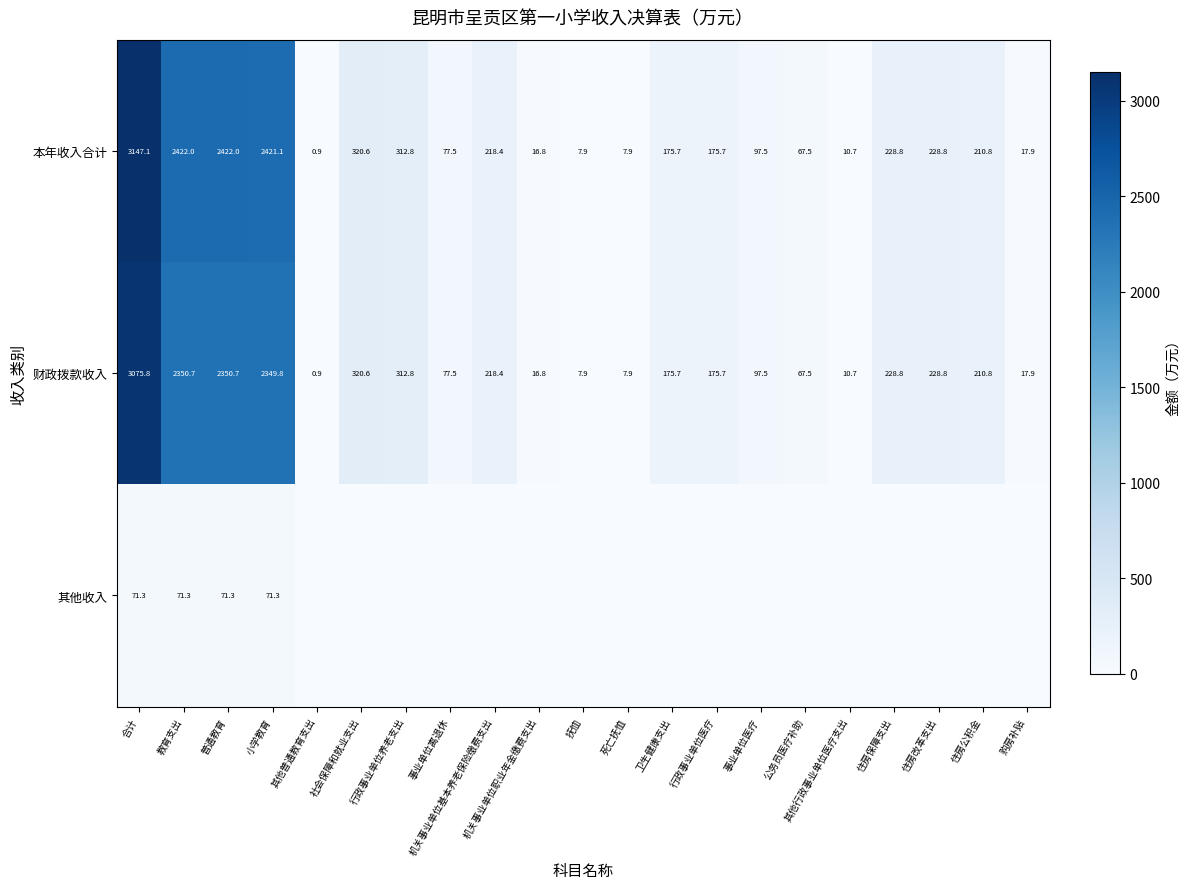

Which category has the lowest value in the 本年收入合计 series?

其他普通教育支出